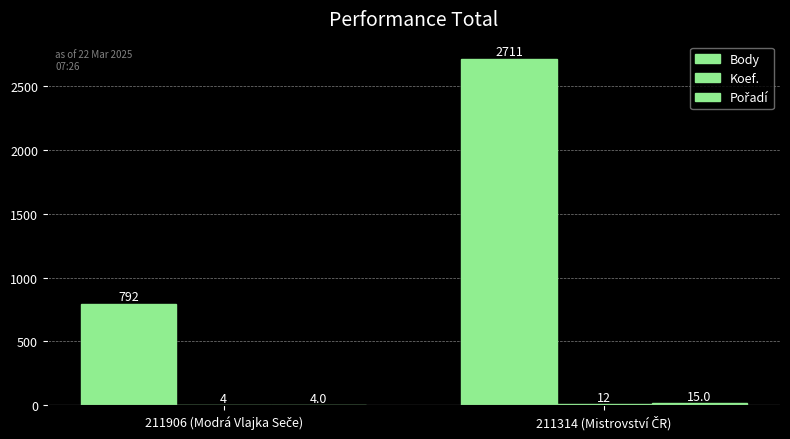

Count the number of data series in this chart.

3